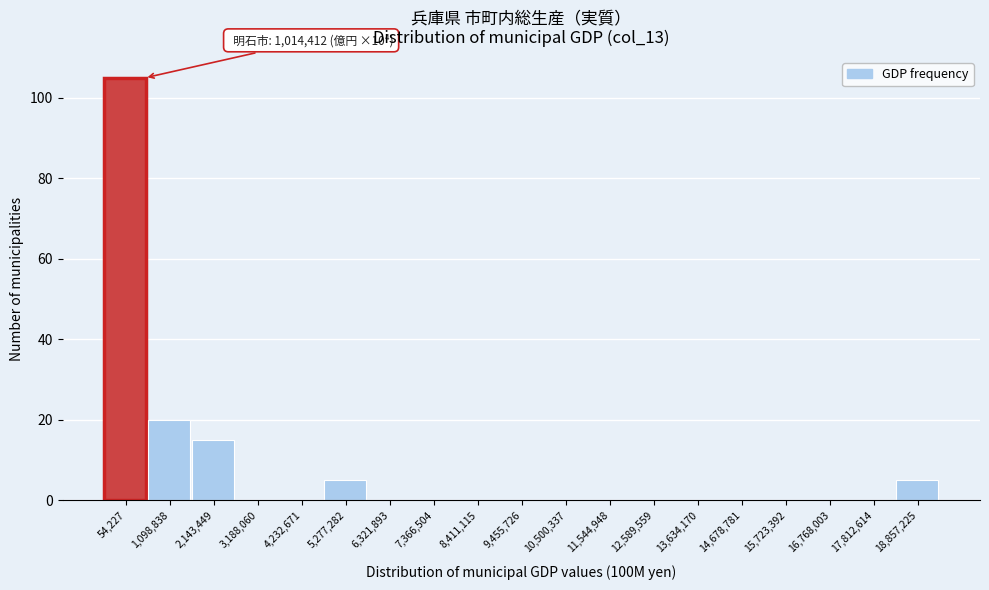

Reading right to left, transcribe all the data shown in this chart.

18,857,225=5	17,812,614=0	16,768,003=0	15,723,392=0	14,678,781=0	13,634,170=0	12,589,559=0	11,544,948=0	10,500,337=0	9,455,726=0	8,411,115=0	7,366,504=0	6,321,893=0	5,277,282=5	4,232,671=0	3,188,060=0	2,143,449=15	1,098,838=20	54,227=105